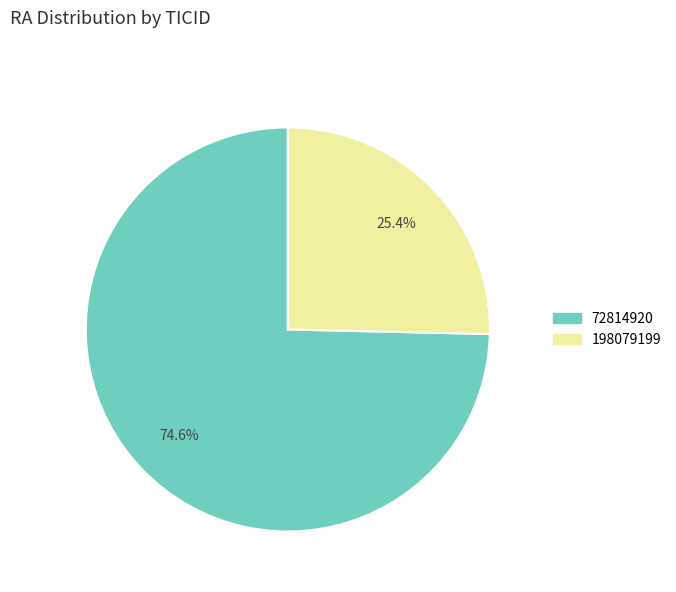

To the nearest percent, what is the difference between the 198079199 and 72814920 slice percentages?

49%